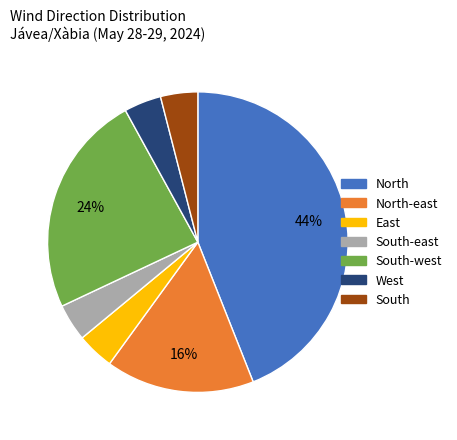

Does any single category account for the majority?

No